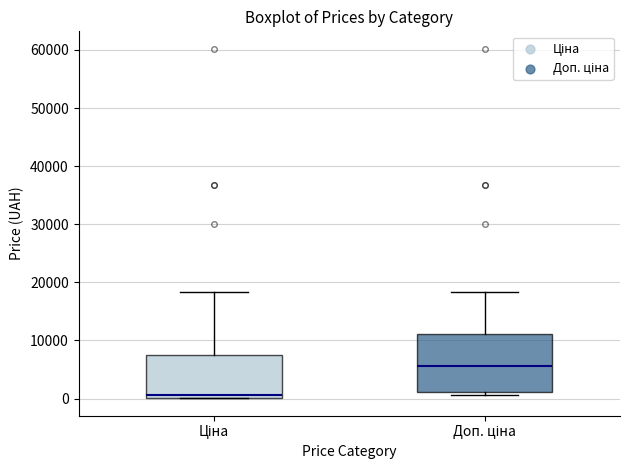

Where is the upper edge of the box for Ціна on the y-axis? The values are not printed on the chart, so give them approximately, as read against the axis.

7000